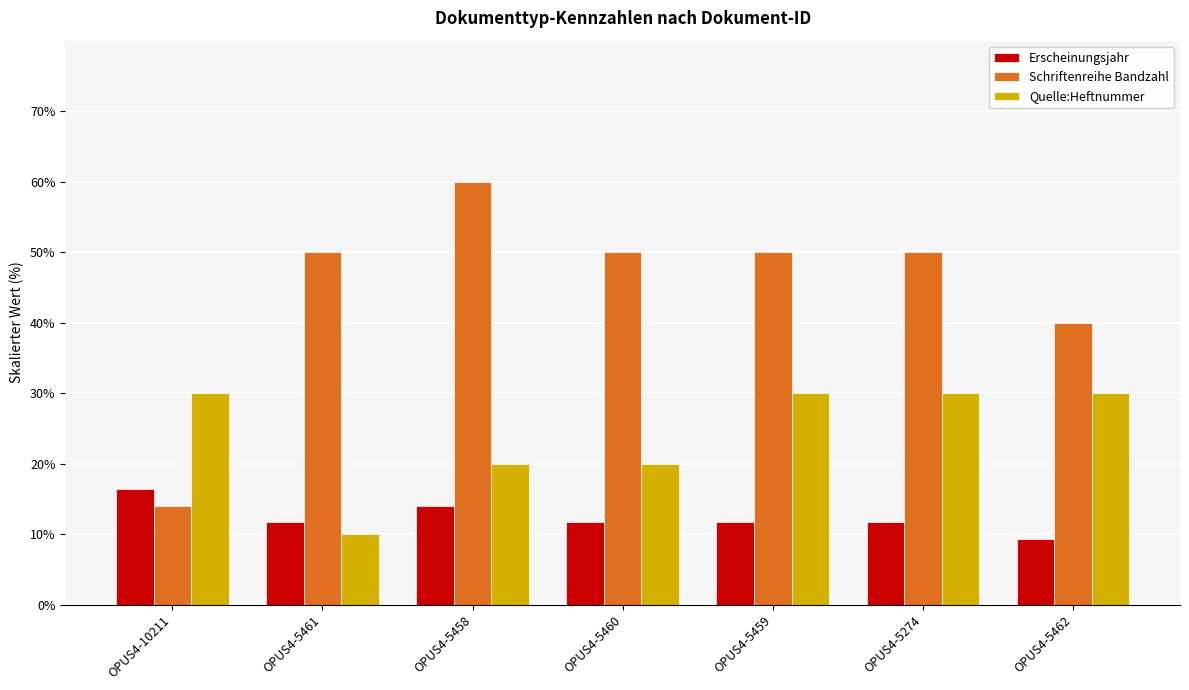

Rank the series by their average value, from highest to lowest.

Schriftenreihe Bandzahl, Quelle:Heftnummer, Erscheinungsjahr